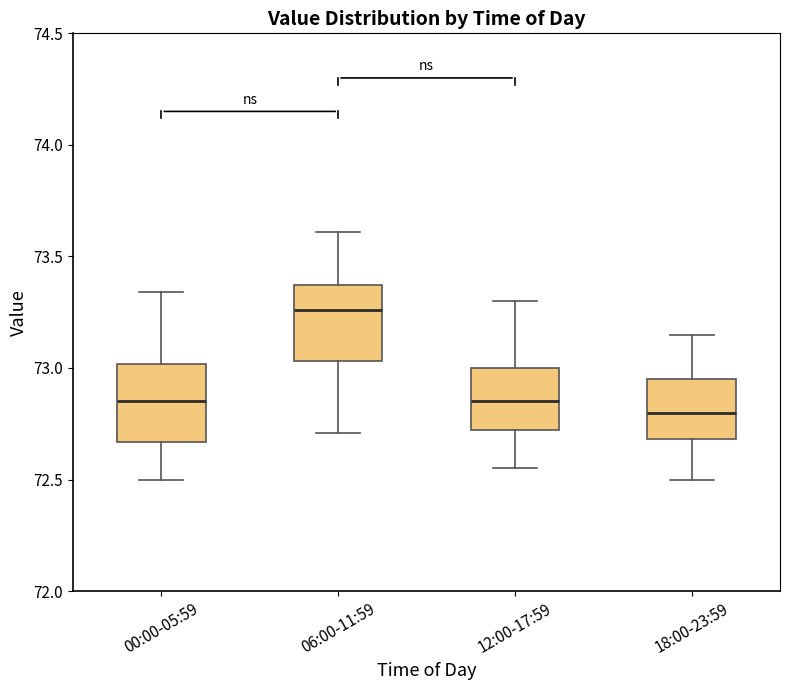

Reading left to right, transcribe this box plot: for each box, give where its median line is, the range the box spans, and where its two whiskers end, as read against the y-axis. The values are not printed on the chart, so give them approximately, as read against the axis.

00:00-05:59: median 72.85, box 72.65 to 73.00, whiskers 72.50 to 73.35
06:00-11:59: median 73.25, box 73.05 to 73.35, whiskers 72.70 to 73.60
12:00-17:59: median 72.85, box 72.70 to 73.00, whiskers 72.55 to 73.30
18:00-23:59: median 72.80, box 72.70 to 72.95, whiskers 72.50 to 73.15